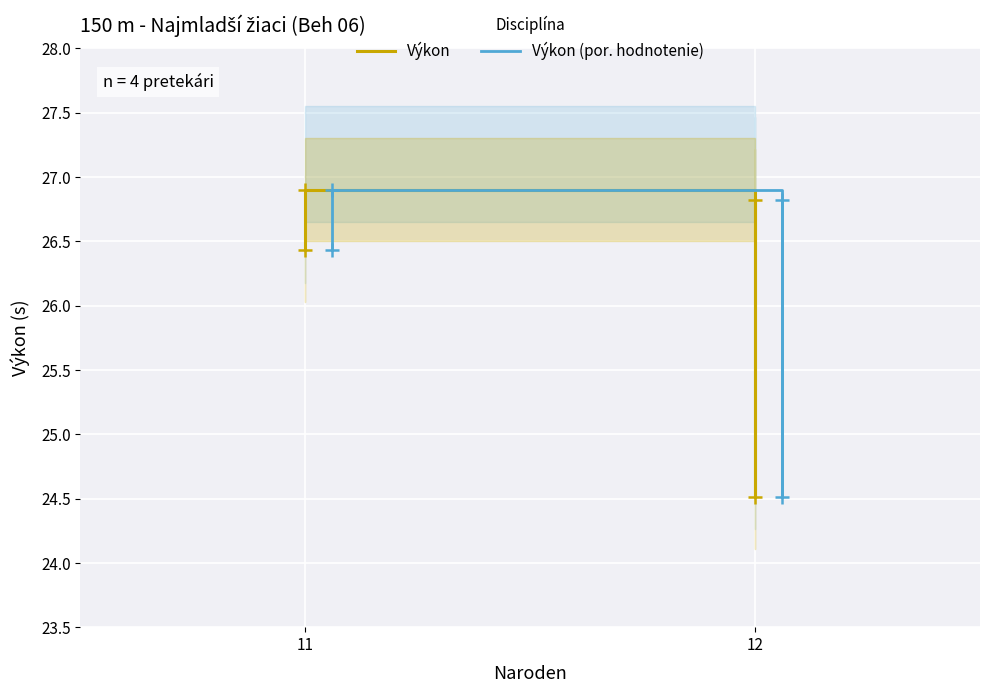

True or false: Výkon and Výkon (por. hodnotenie) intersect in this chart.

False